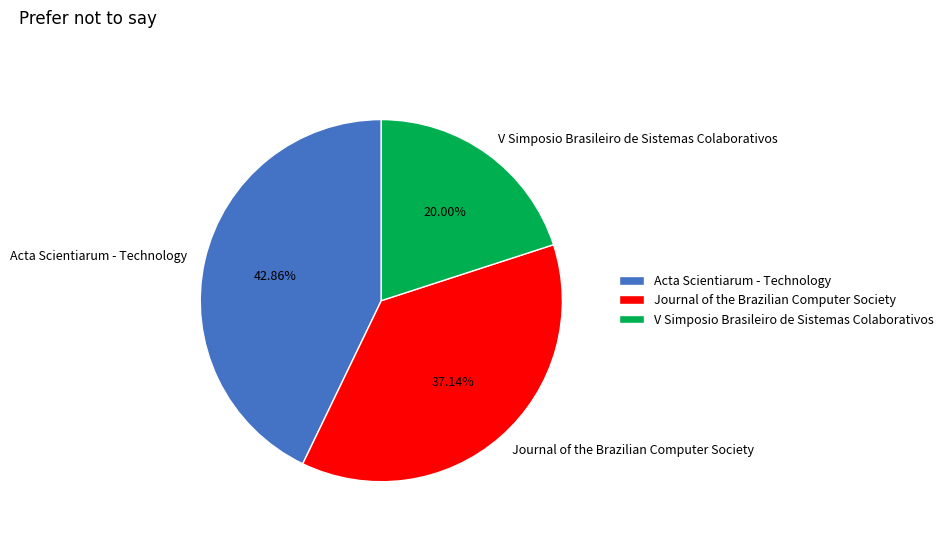

The Acta Scientiarum - Technology slice represents 55% of the pie. True or false?

False